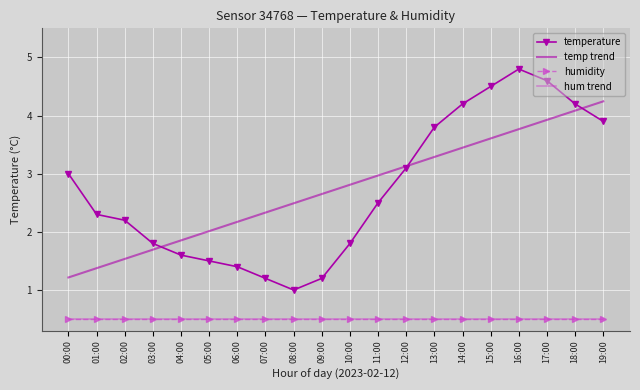

List the series in order of their peak value, lowest first.

humidity, hum trend, temp trend, temperature